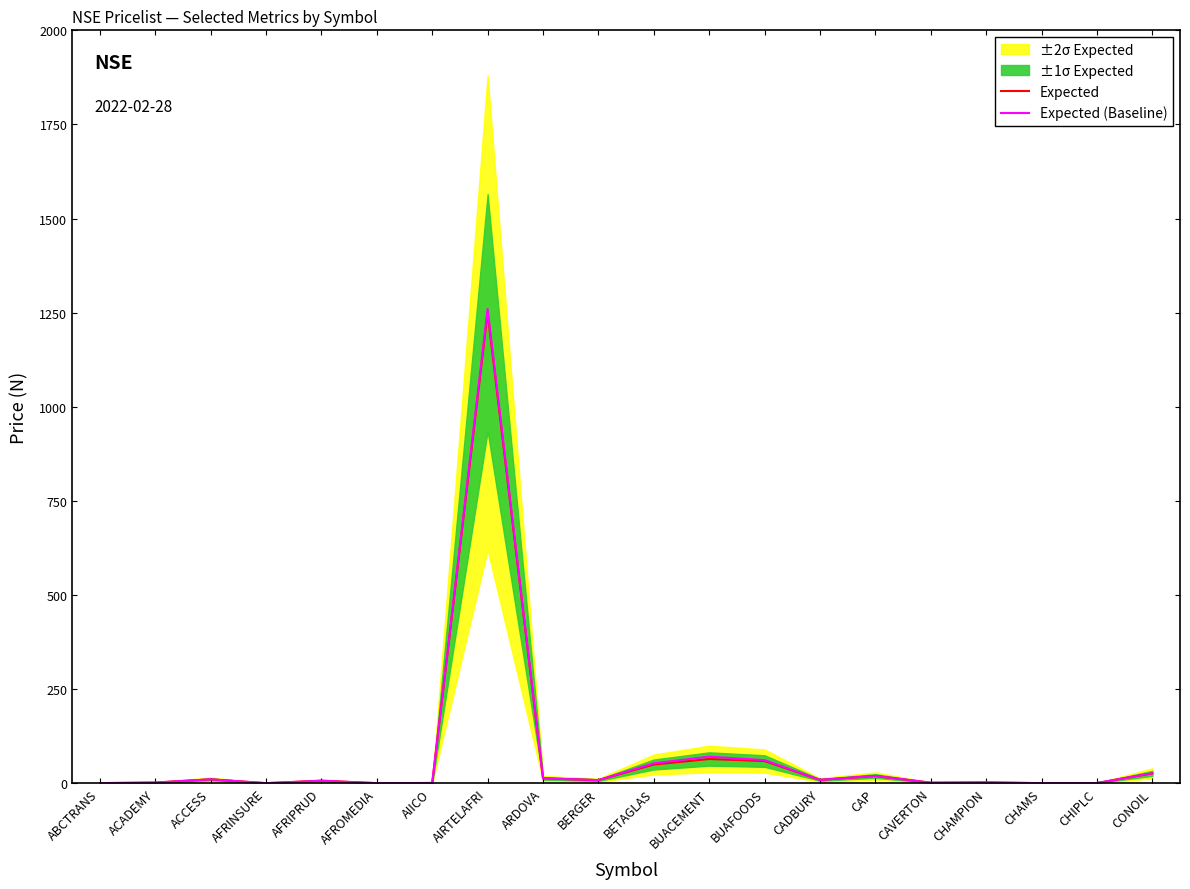

At which label does Expected reach its peak?

AIRTELAFRI